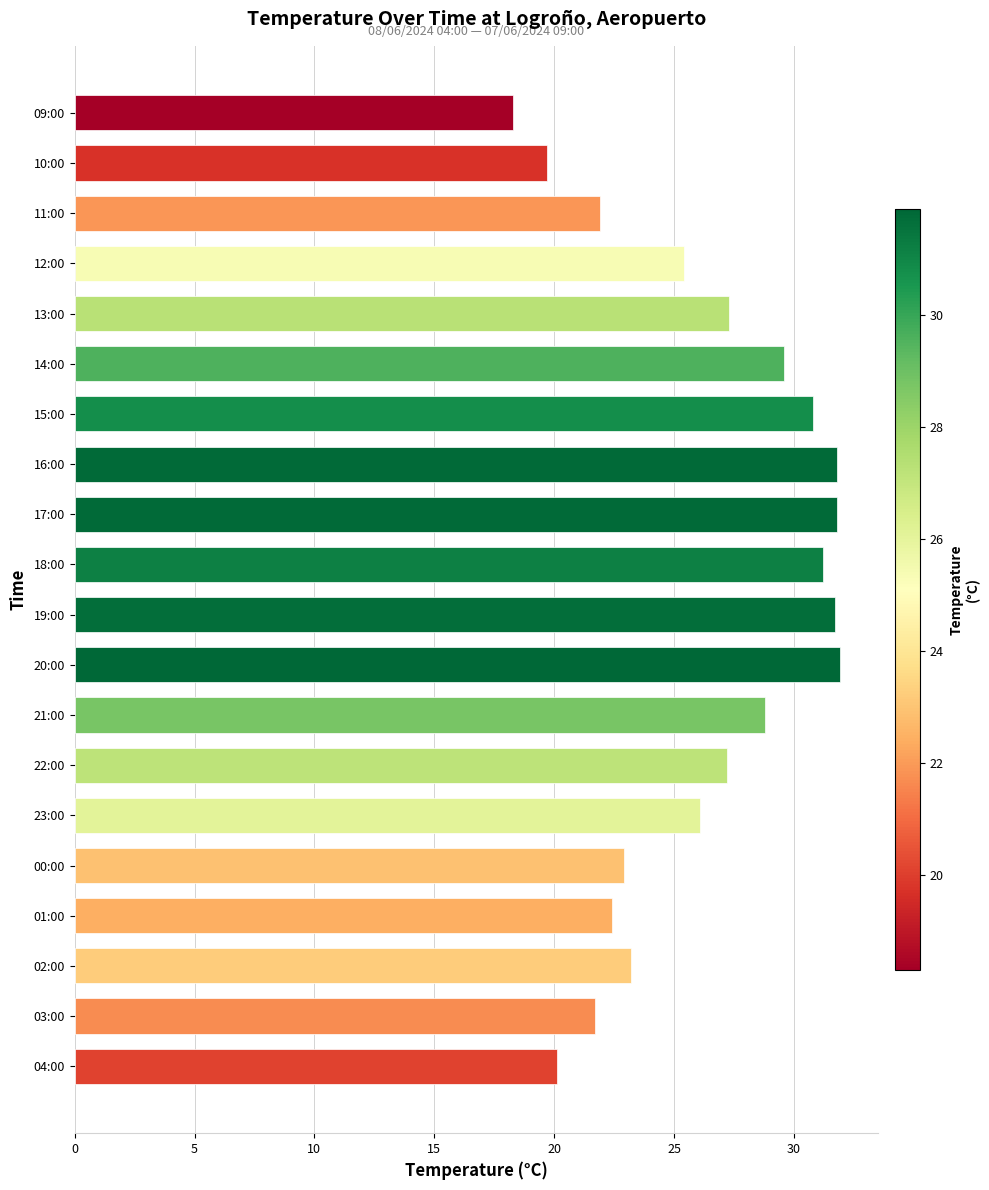

What is the difference between the maximum and minimum values?

13.6